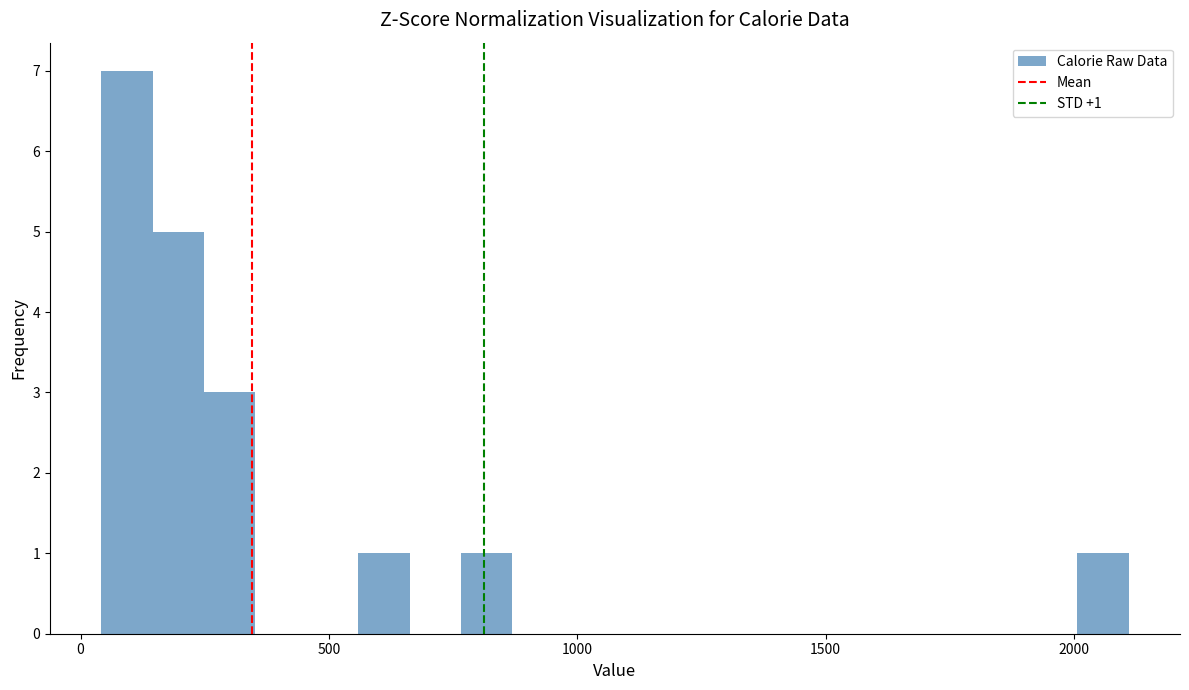

Read against the x-axis, roughly where is the centre of the tallest bar?

100